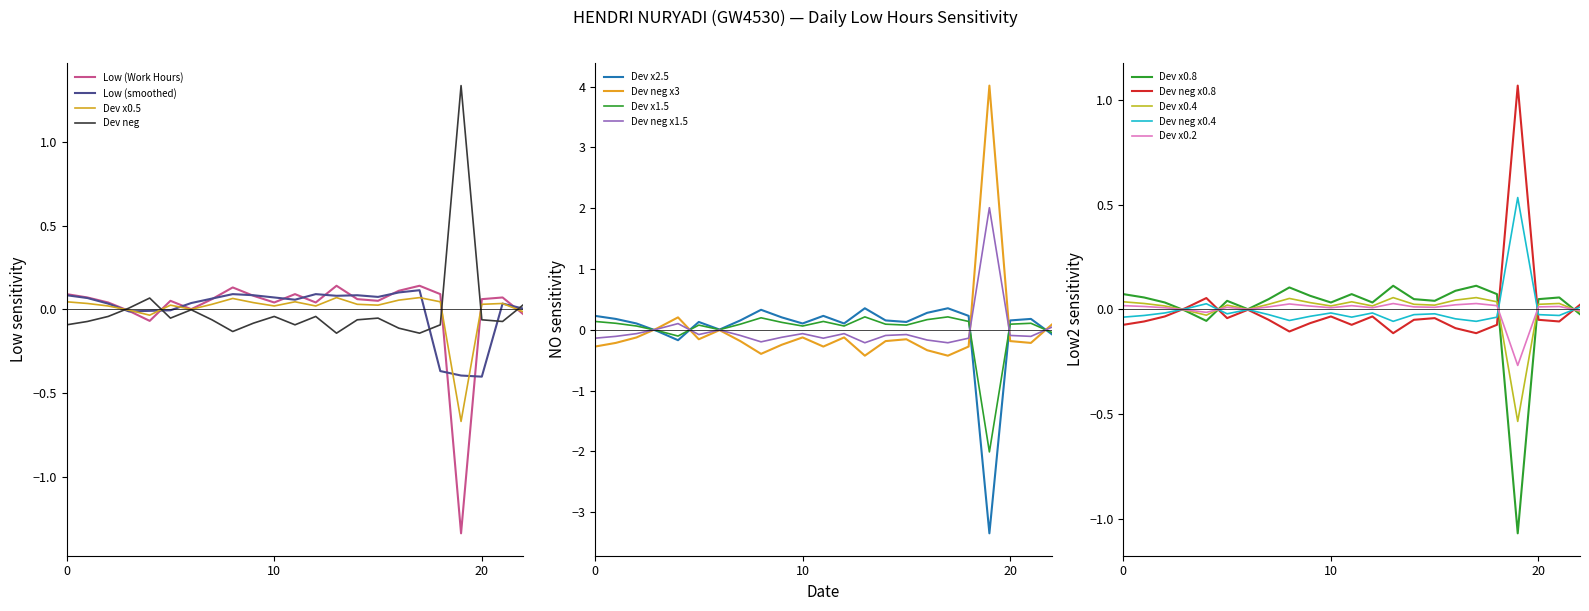

What is the lowest value of the Dev neg x3 series?

-0.4